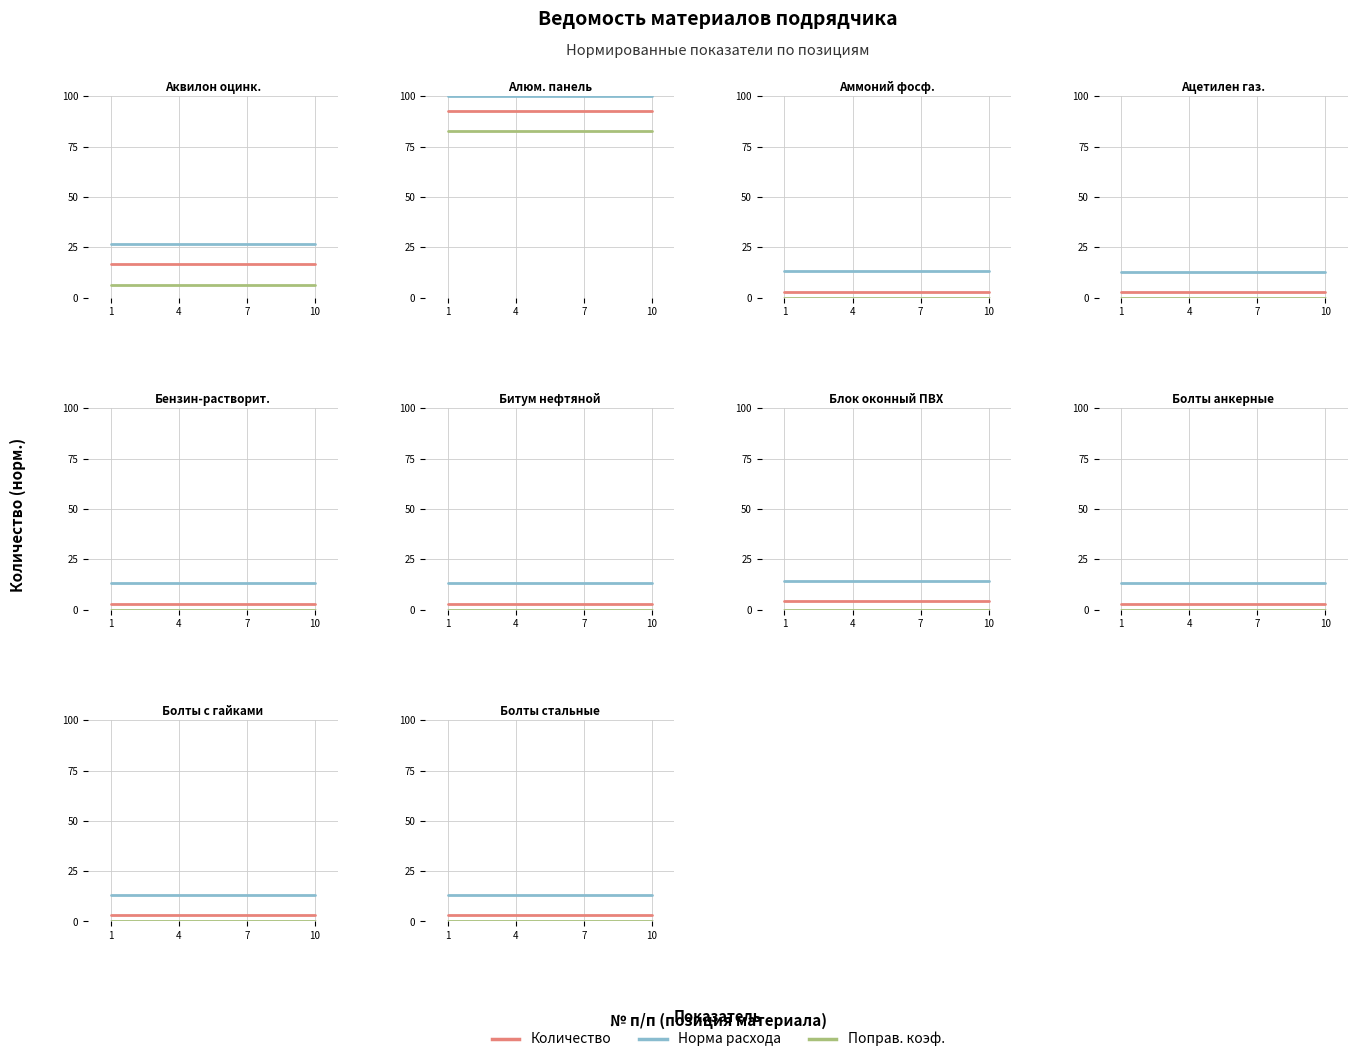

Which series has the largest total across all categories?

Норма расхода